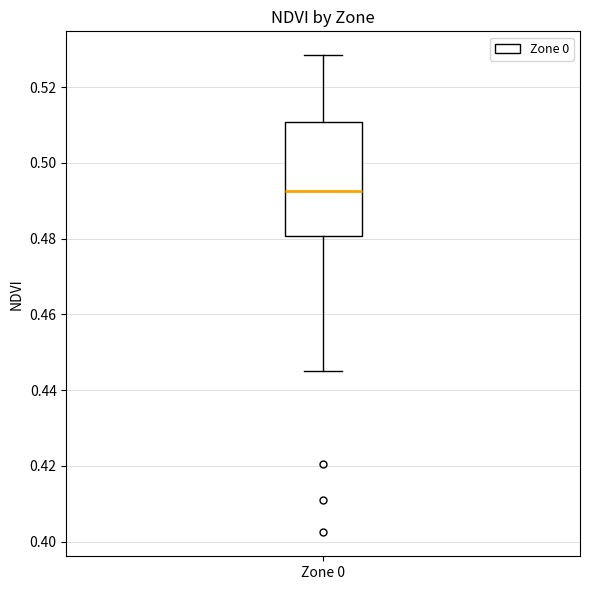

Read this box plot against the y-axis: the position of the median line, the range covered by the box, and the ends of both whiskers. The values are not printed on the chart, so give them approximately, as read against the axis.

median 0.492, box 0.480 to 0.510, whiskers 0.446 to 0.528